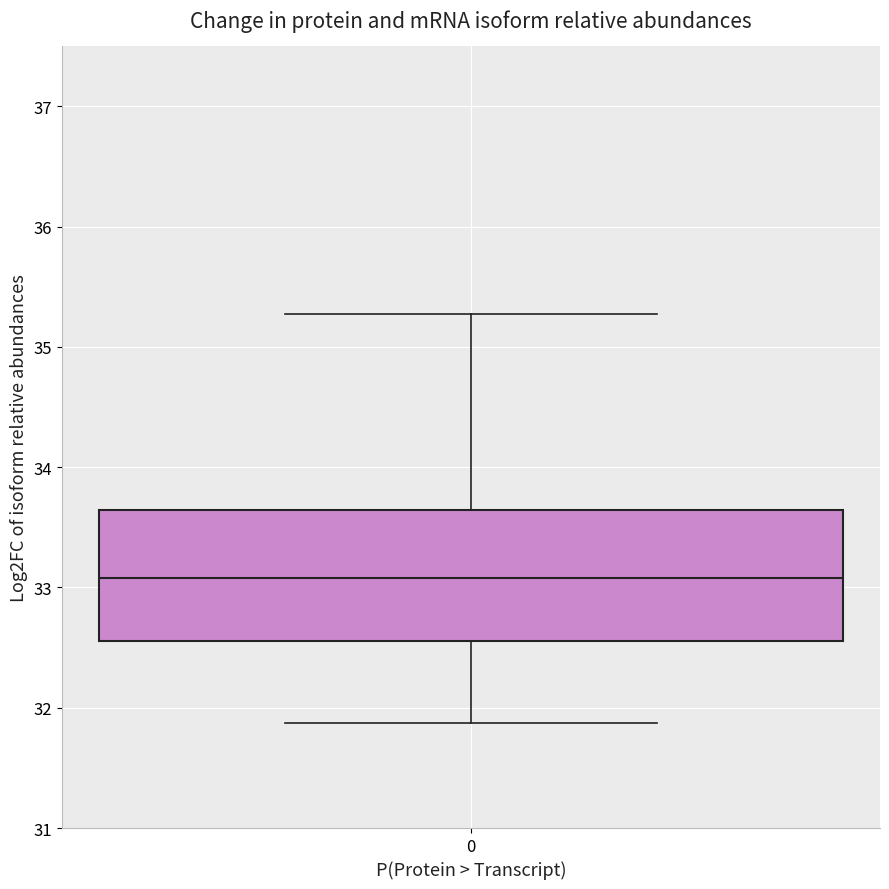

Where does the lower whisker of the box at x = 0 end on the y-axis? The values are not printed on the chart, so give them approximately, as read against the axis.

31.9